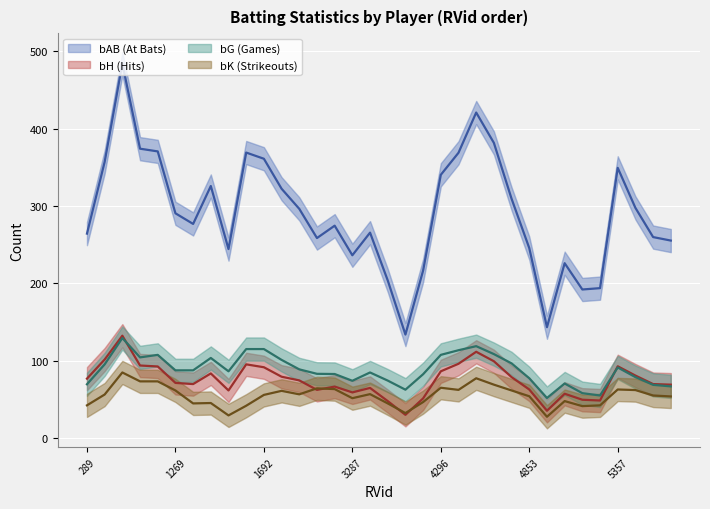

What are all the series names shown in the legend?

bAB, bG, bK, bH